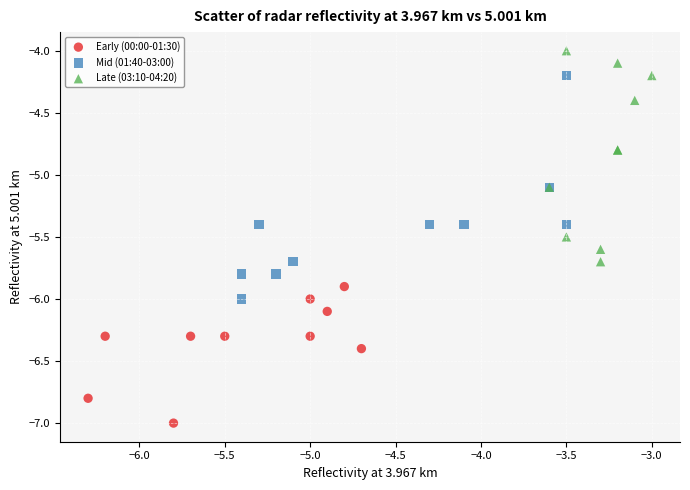

Which series has the widest spread of Y values?

Mid (01:40-03:00)